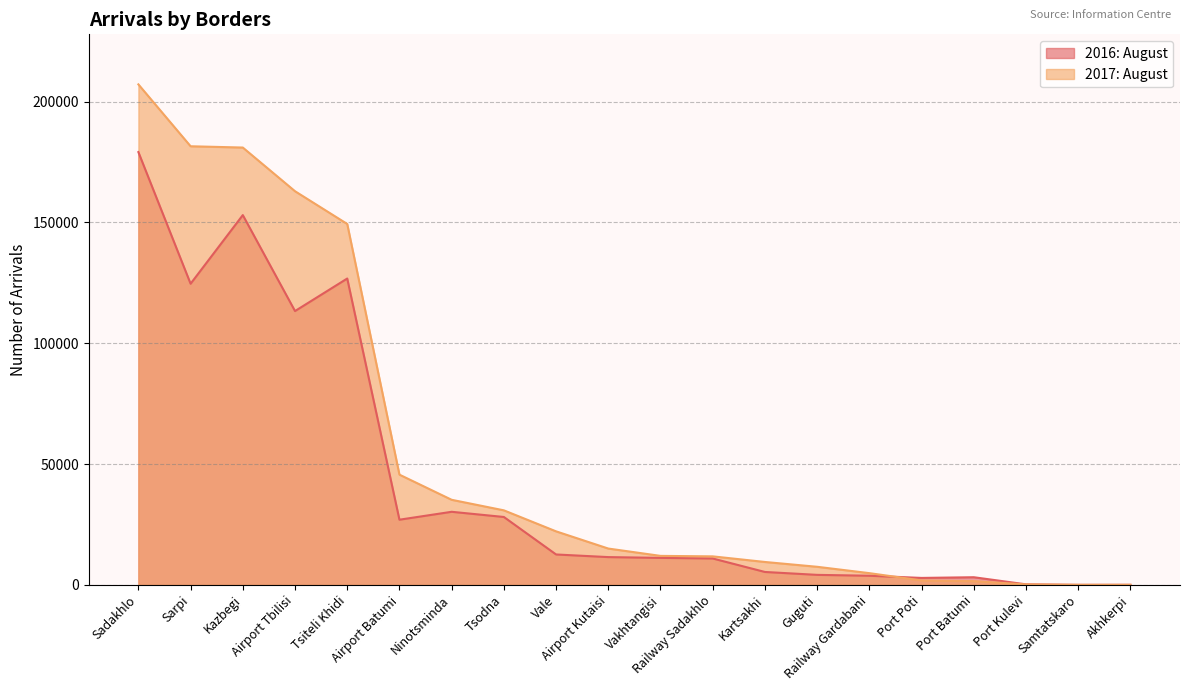

What is the sum of the 2016: August values at Kartsakhi and Airport Tbilisi?

118712